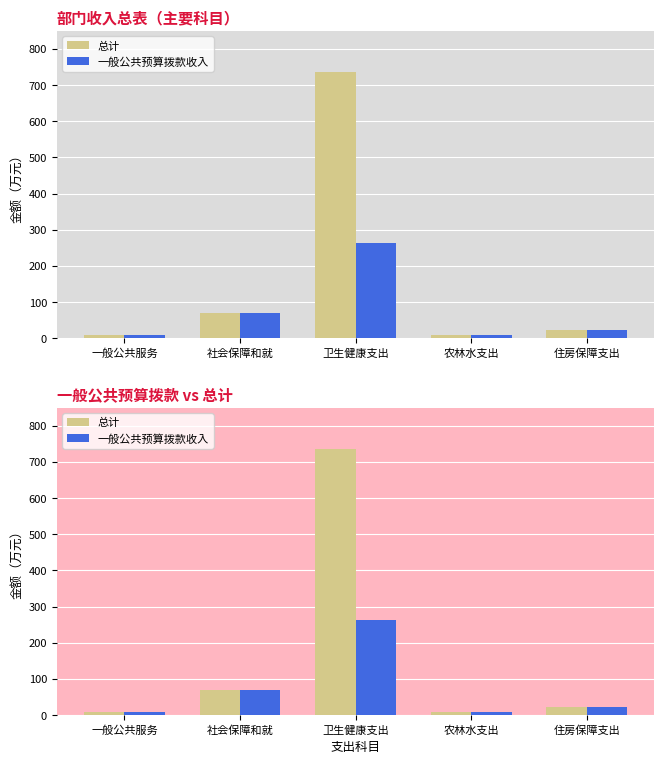

How many data points in 总计 are above 23?

3